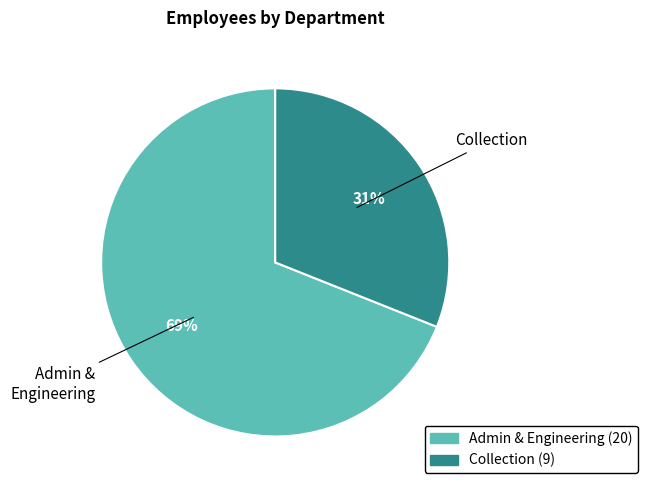

To the nearest percent, what portion does Admin & Engineering represent?

69%